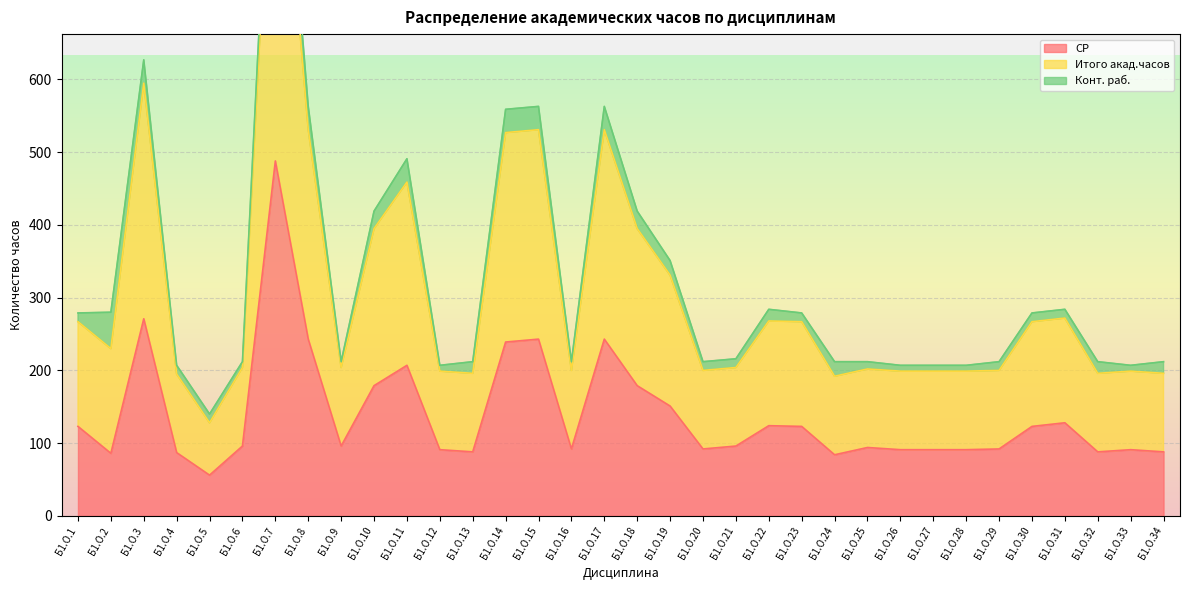

Which series has the widest spread of values?

Итого акад.часов